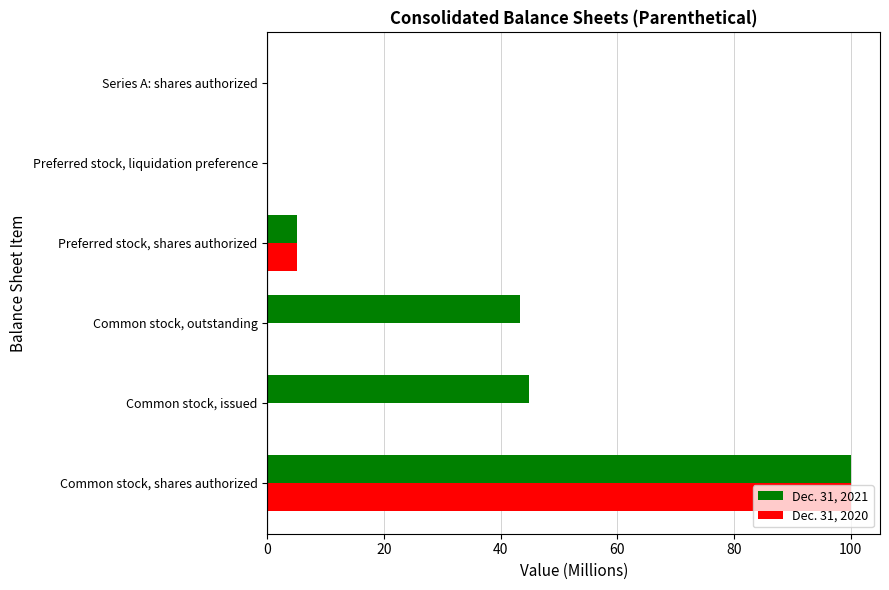

How many categories are shown in the chart?

6